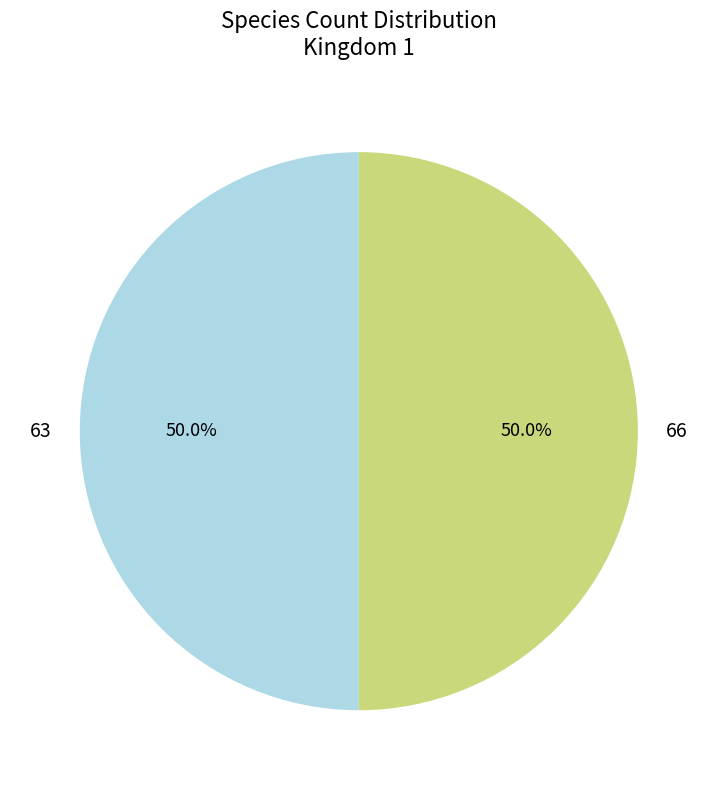

Combined, what portion of the pie is 66 and 63?

100.0%